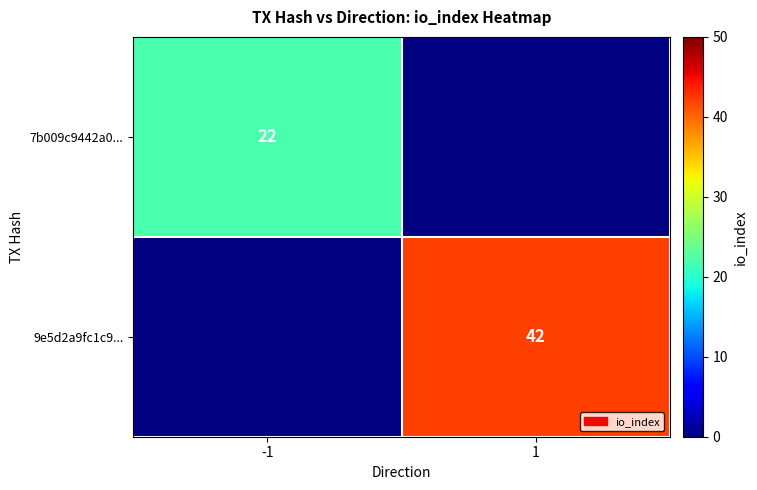

At how many categories does at least one series exceed 39?

1